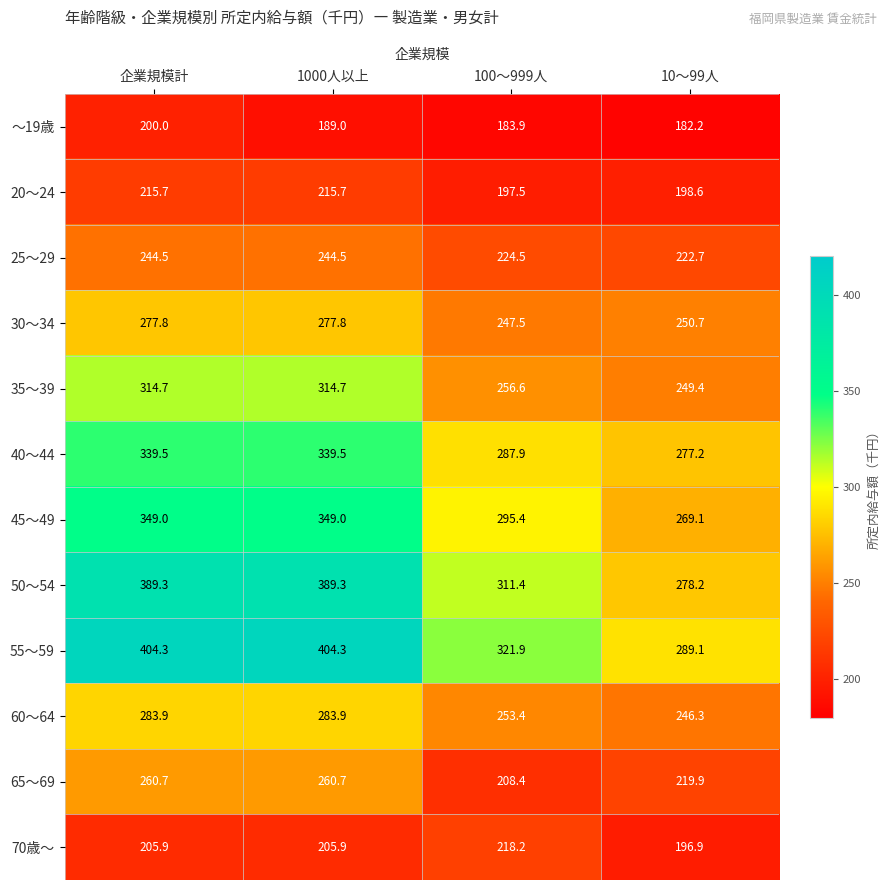

What is the difference between the second highest and second lowest values in the 30～34 series?

27.1